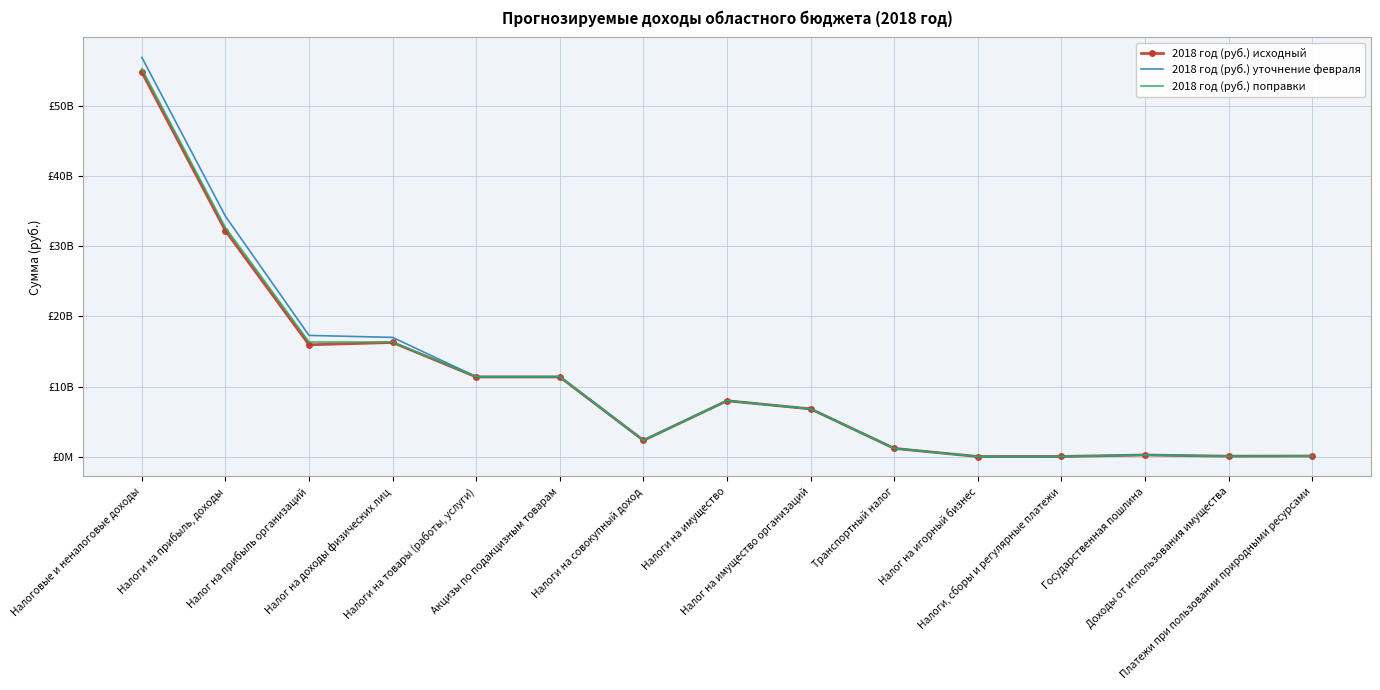

Reading right to left, transcribe all the data shown in this chart.

2018 год (руб.) исходный: Платежи при пользовании природными ресурсами=74853900	Доходы от использования имущества=51974240	Государственная пошлина=219998000	Налоги, сборы и регулярные платежи=12060000	Налог на игорный бизнес=2688000	Транспортный налог=1161200000	Налог на имущество организаций=6803100000	Налоги на имущество=7966988000	Налоги на совокупный доход=2308044000	Акцизы по подакцизным товарам=11366180000	Налоги на товары (работы, услуги)=11366180000	Налог на доходы физических лиц=16286200000	Налог на прибыль организаций=15958700000	Налоги на прибыль, доходы=32244900000	Налоговые и неналоговые доходы=54889103439
2018 год (руб.) уточнение февраля: Платежи при пользовании природными ресурсами=74853900	Доходы от использования имущества=51974240	Государственная пошлина=219998000	Налоги, сборы и регулярные платежи=12060000	Налог на игорный бизнес=3688000	Транспортный налог=1161200000	Налог на имущество организаций=6803100000	Налоги на имущество=7967988000	Налоги на совокупный доход=2308044000	Акцизы по подакцизным товарам=11406180000	Налоги на товары (работы, услуги)=11406180000	Налог на доходы физических лиц=17016200000	Налог на прибыль организаций=17298805569	Налоги на прибыль, доходы=34315005569	Налоговые и неналоговые доходы=57000209008
2018 год (руб.) поправки: Платежи при пользовании природными ресурсами=74853900	Доходы от использования имущества=51974240	Государственная пошлина=219998000	Налоги, сборы и регулярные платежи=12060000	Налог на игорный бизнес=2688000	Транспортный налог=1161200000	Налог на имущество организаций=6803100000	Налоги на имущество=7966988000	Налоги на совокупный доход=2308044000	Акцизы по подакцизным товарам=11406180000	Налоги на товары (работы, услуги)=11406180000	Налог на доходы физических лиц=16346200000	Налог на прибыль организаций=16358700000	Налоги на прибыль, доходы=32704900000	Налоговые и неналоговые доходы=55389103439